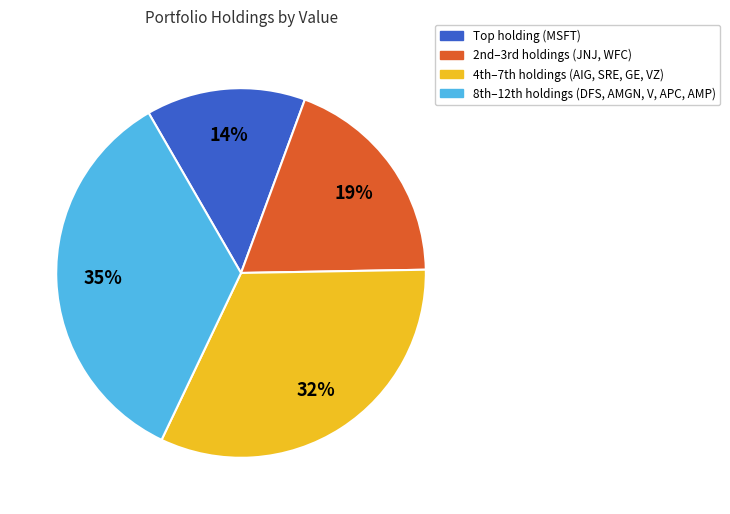

To the nearest percent, what is the average slice percentage?

25%